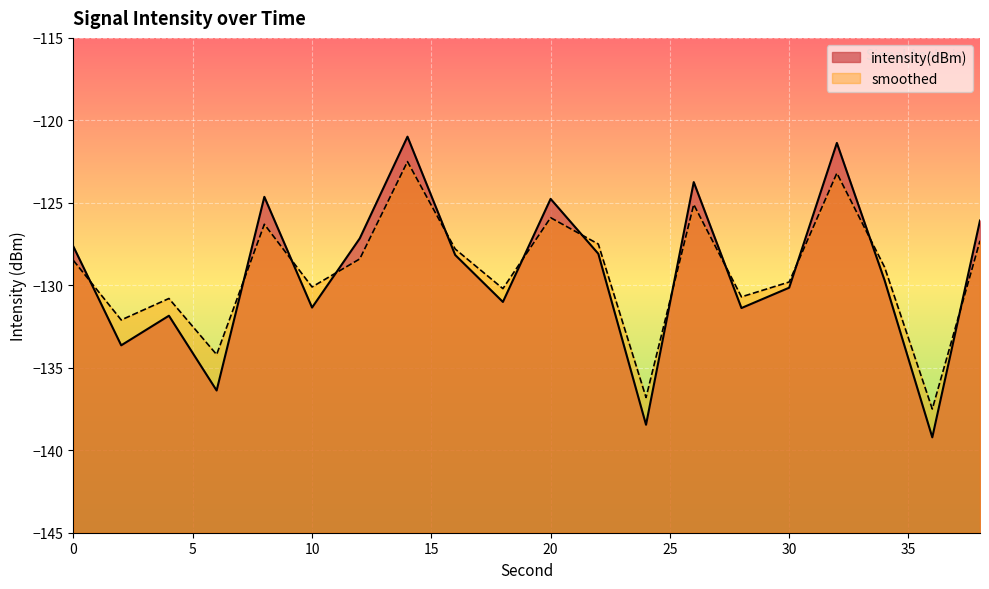

What is the value of the smoothed point at the 5th from the left?

-126.3